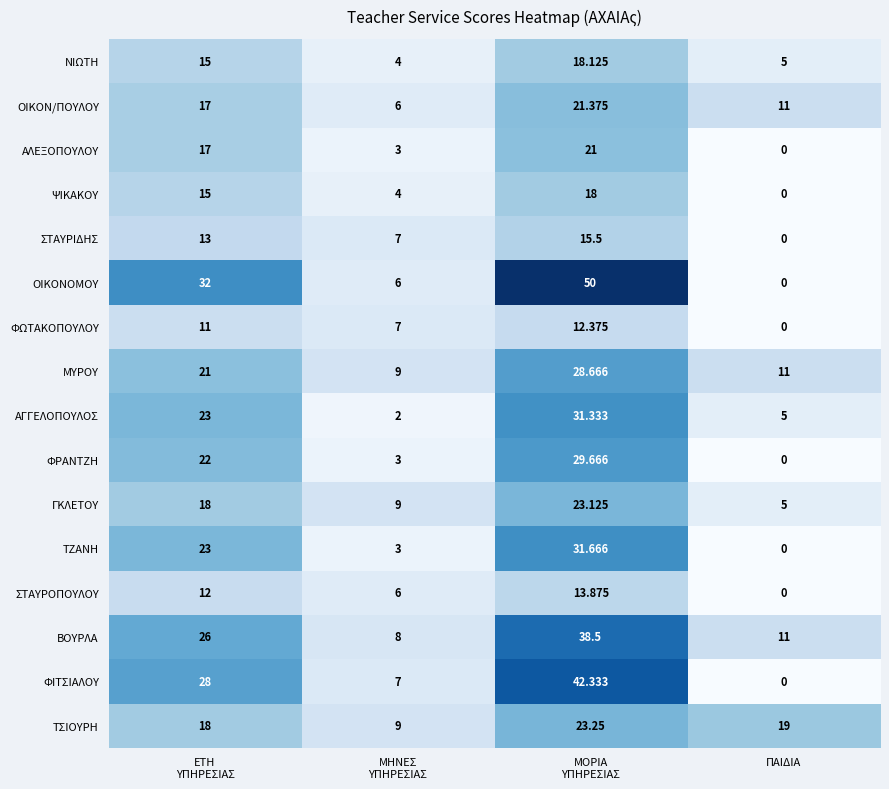

What is the total value across all series at ΠΑΙΔΙΑ?

67.0